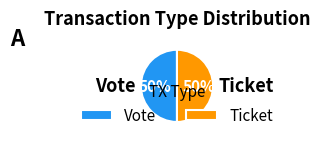

True or false: Vote accounts for 50% of the total.

True